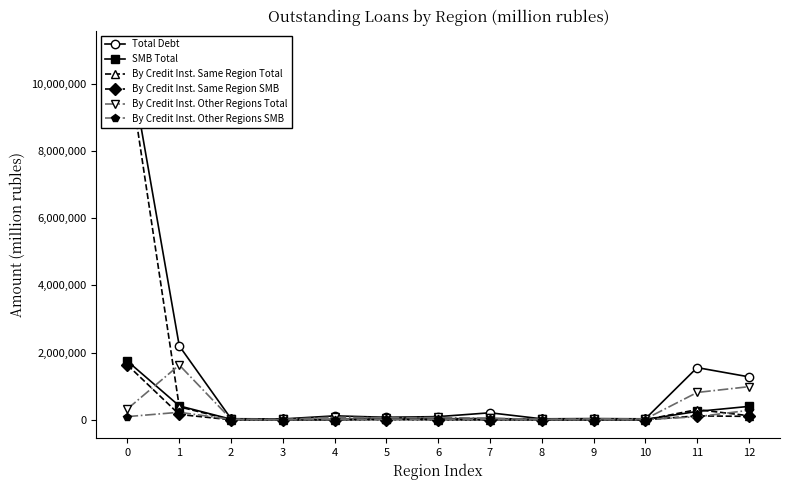

At which label is By Credit Inst. Same Region SMB closest to 814725?

1